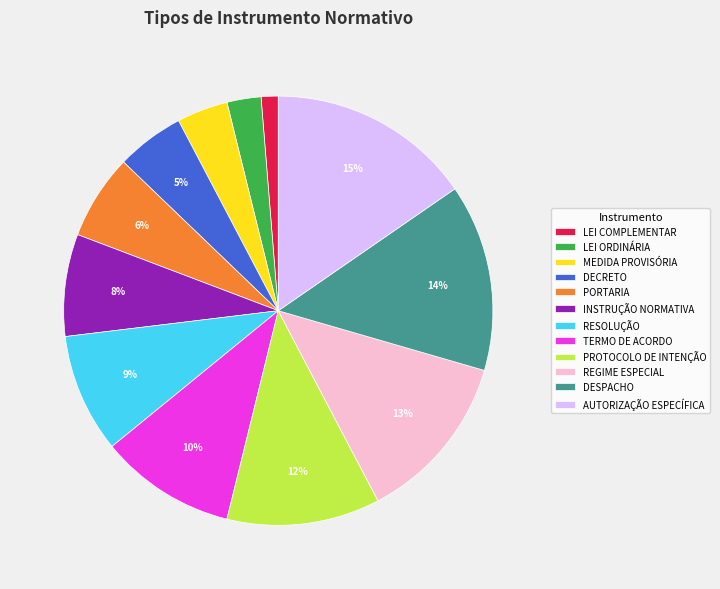

Do LEI COMPLEMENTAR and PORTARIA together represent more than half of the pie?

No